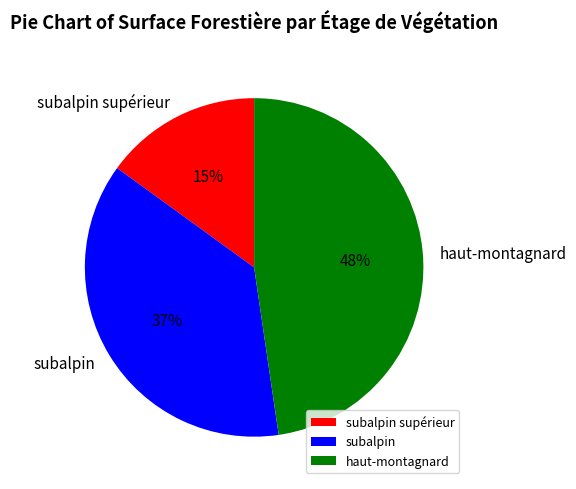

What is the smallest slice in the pie chart?

subalpin supérieur